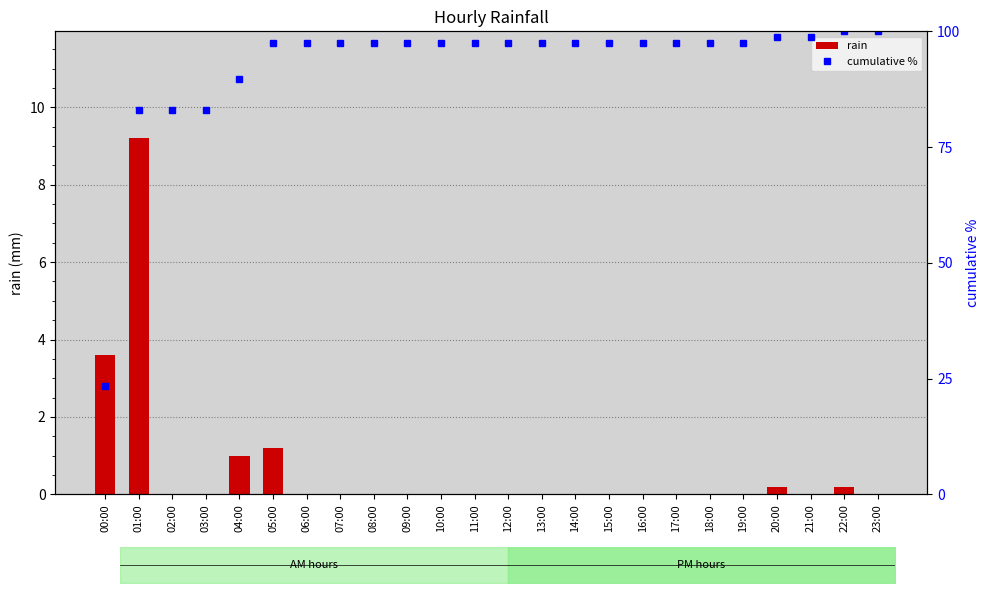

The cumulative % series shows 128.9 at 19:00. True or false?

False